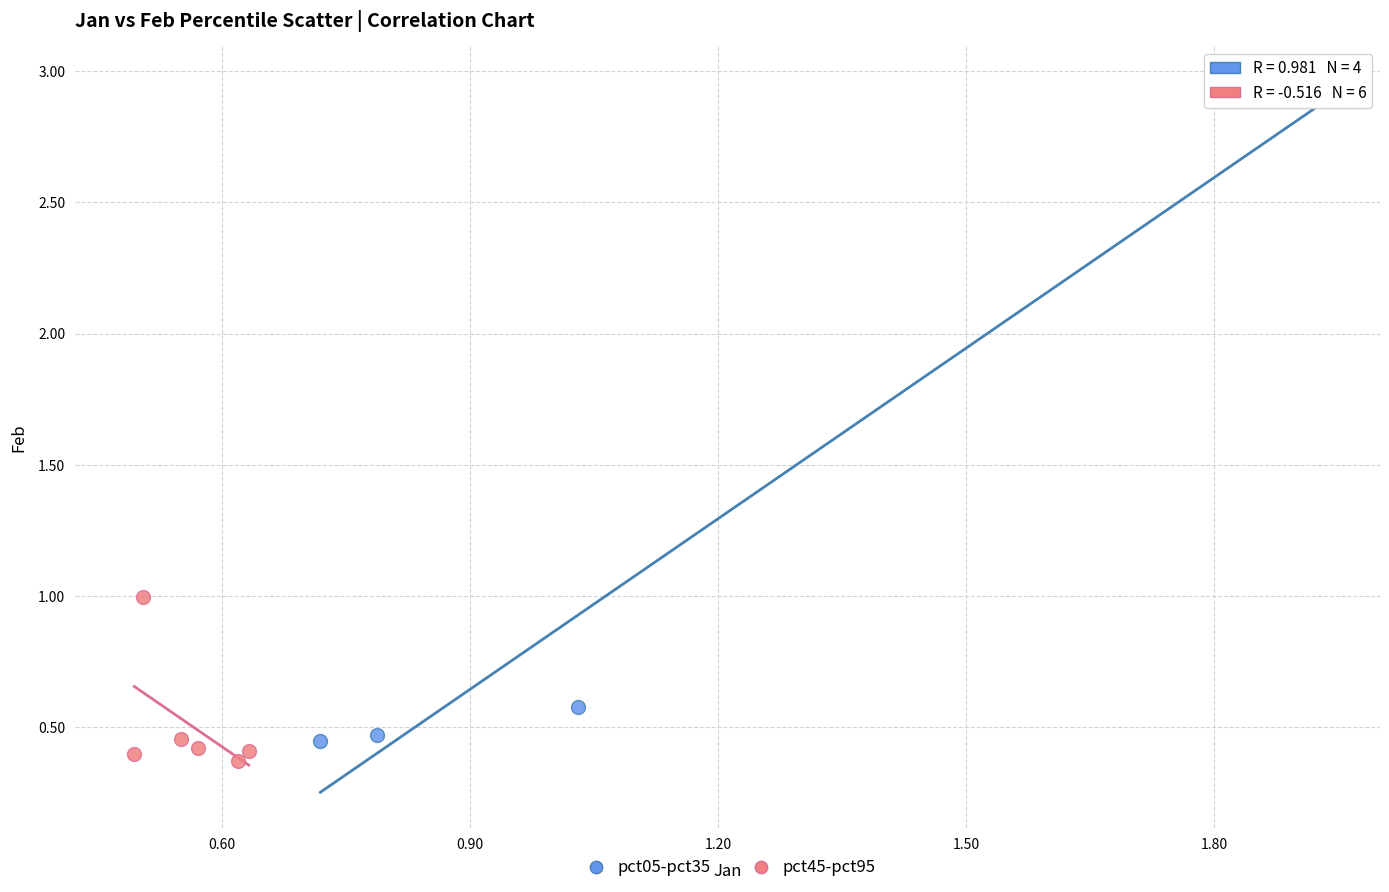

Which series has the largest Y range (max minus min)?

pct05-pct35